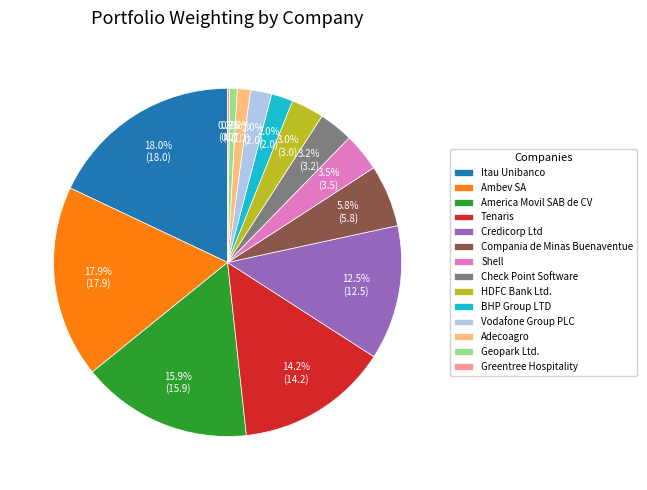

To the nearest percent, what is the average slice percentage?

7%